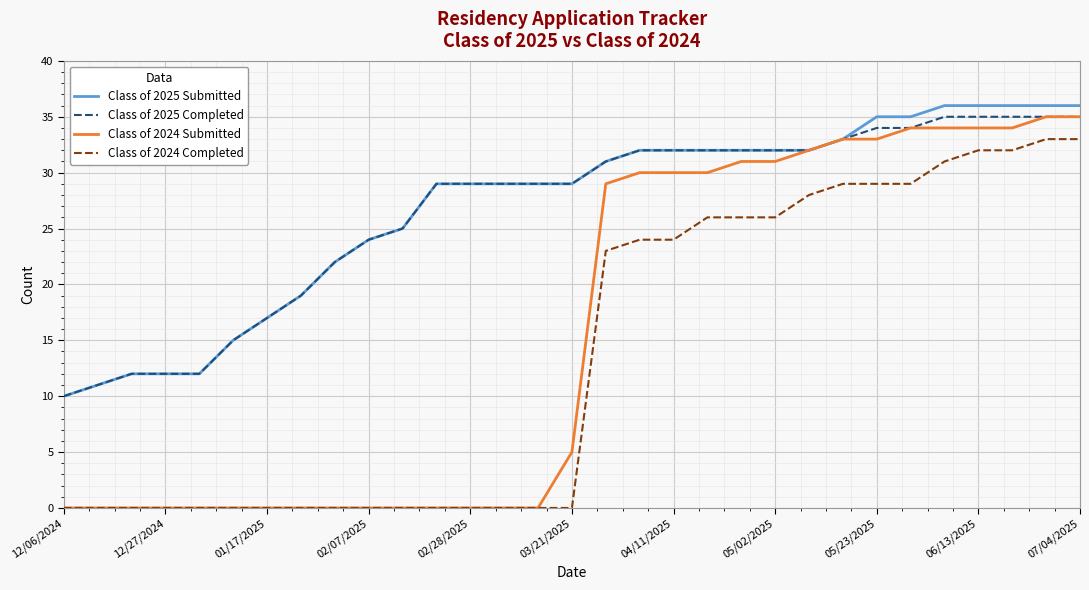

What is the minimum value for Class of 2025 Submitted?

10